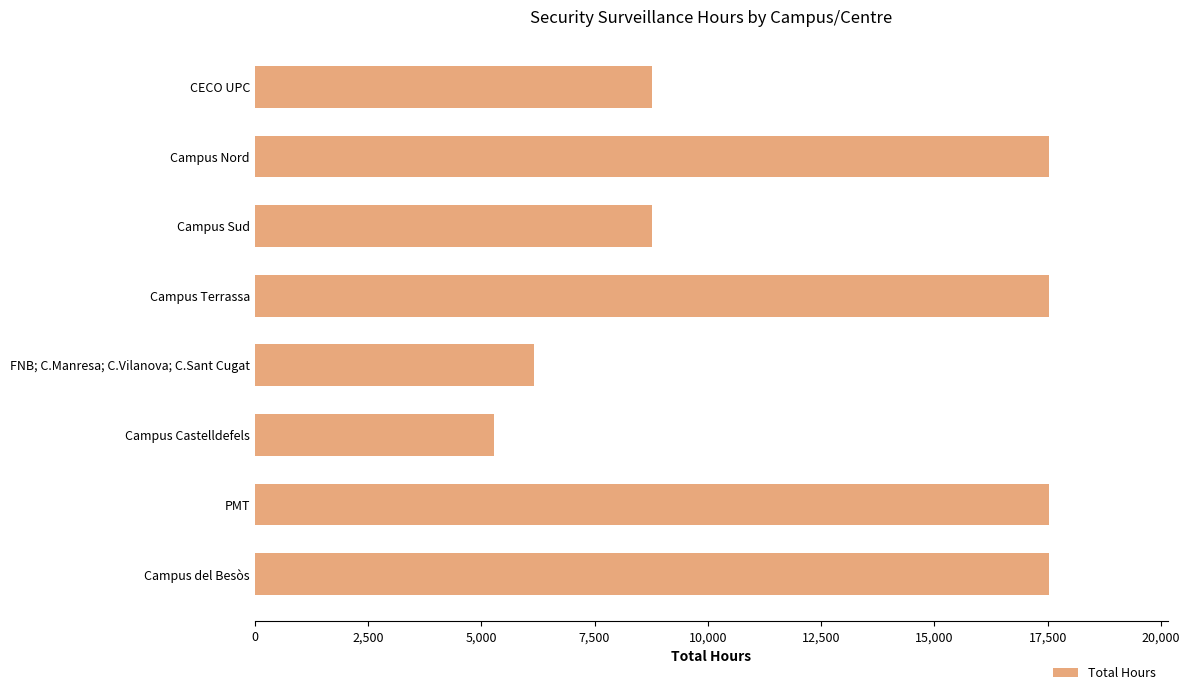

The chart shows a value of 29761 at Campus Nord. True or false?

False